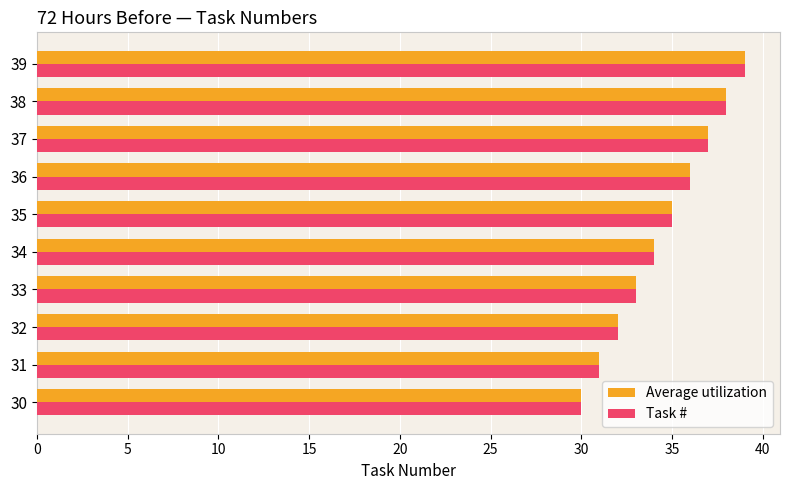

What is the greatest value displayed?

39